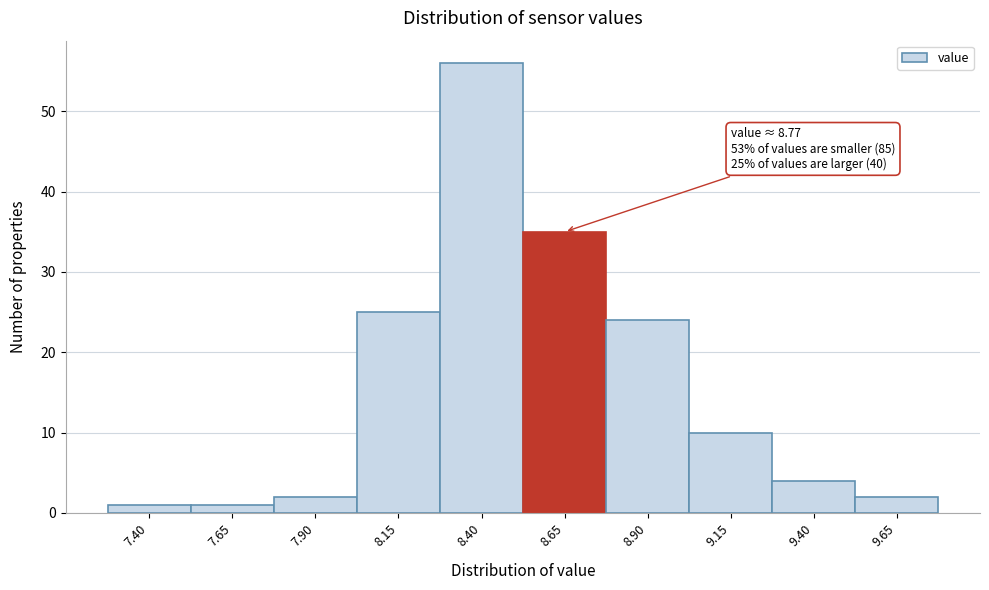

Reading left to right, what are all the values shown in this chart?

7.40=1	7.65=1	7.90=2	8.15=25	8.40=56	8.65=35	8.90=24	9.15=10	9.40=4	9.65=2